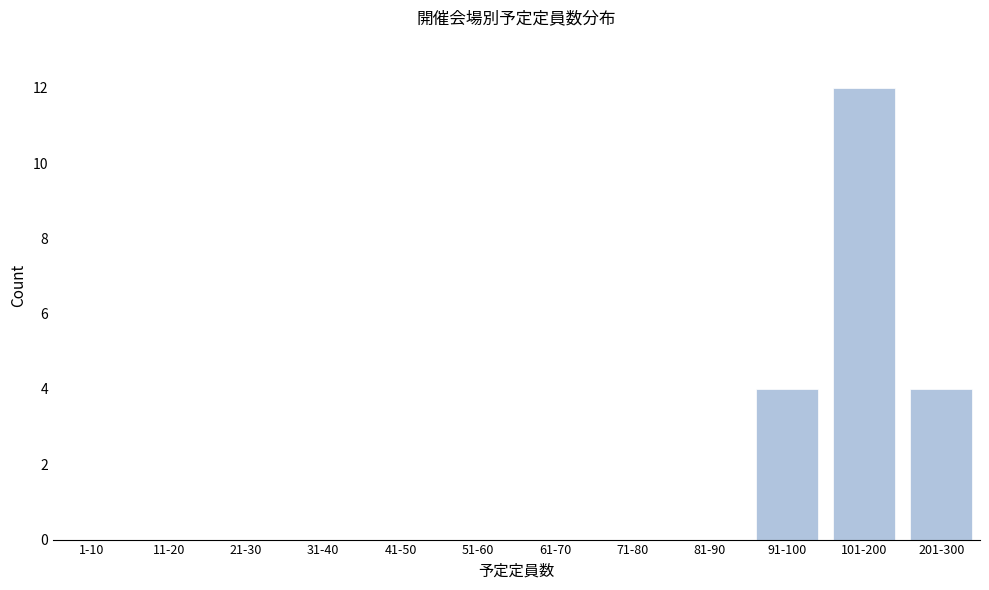

Reading right to left, extract all data points from this chart.

201-300=4	101-200=12	91-100=4	81-90=0	71-80=0	61-70=0	51-60=0	41-50=0	31-40=0	21-30=0	11-20=0	1-10=0